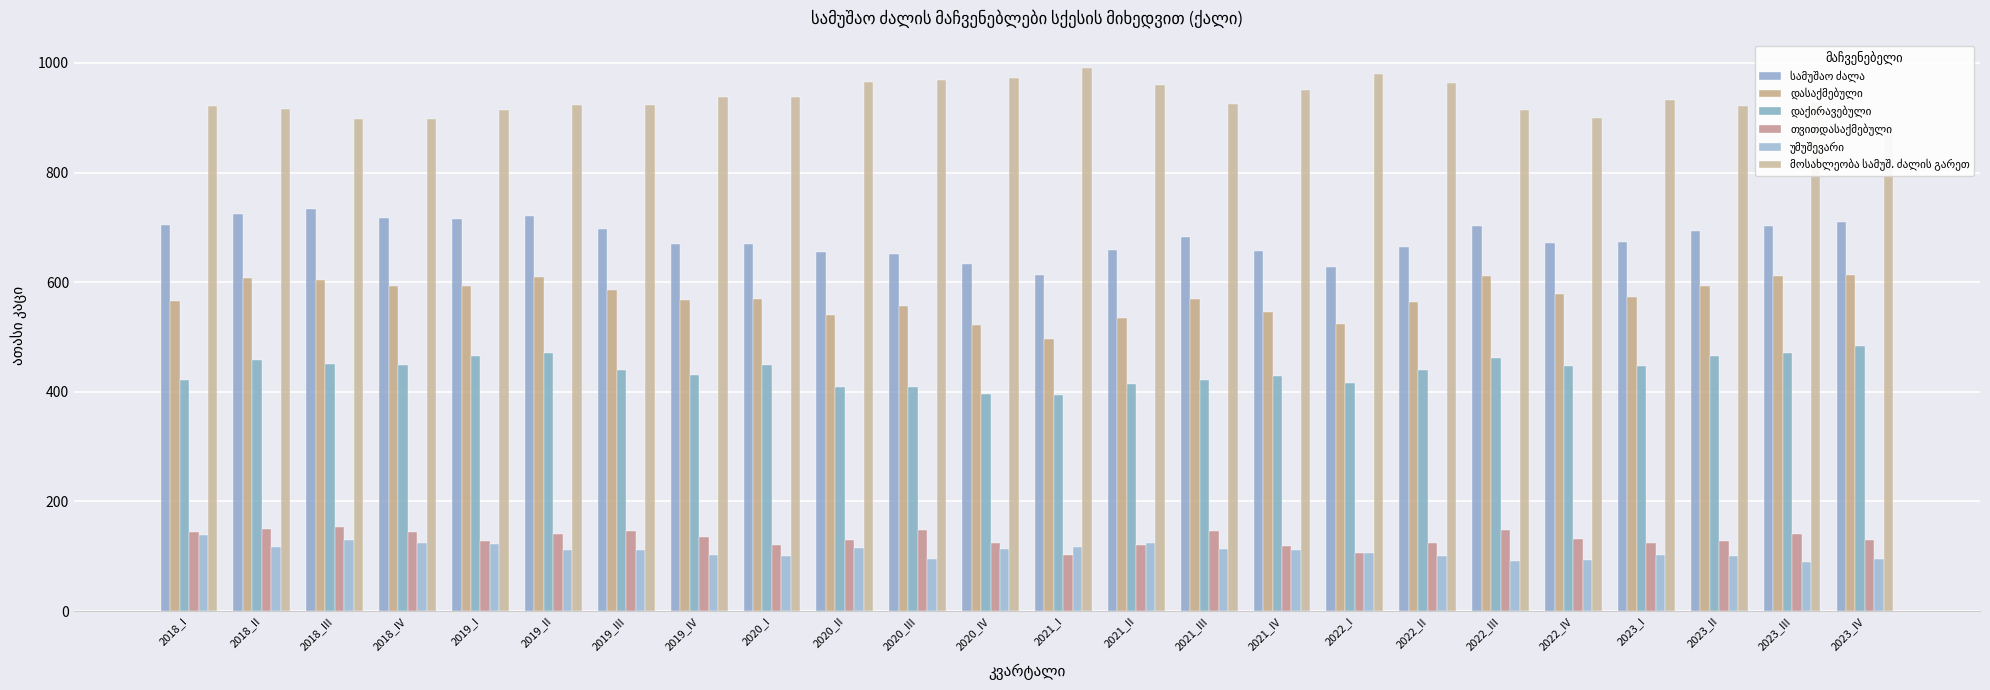

What is the highest value of the თვითდასაქმებული series?

154.2